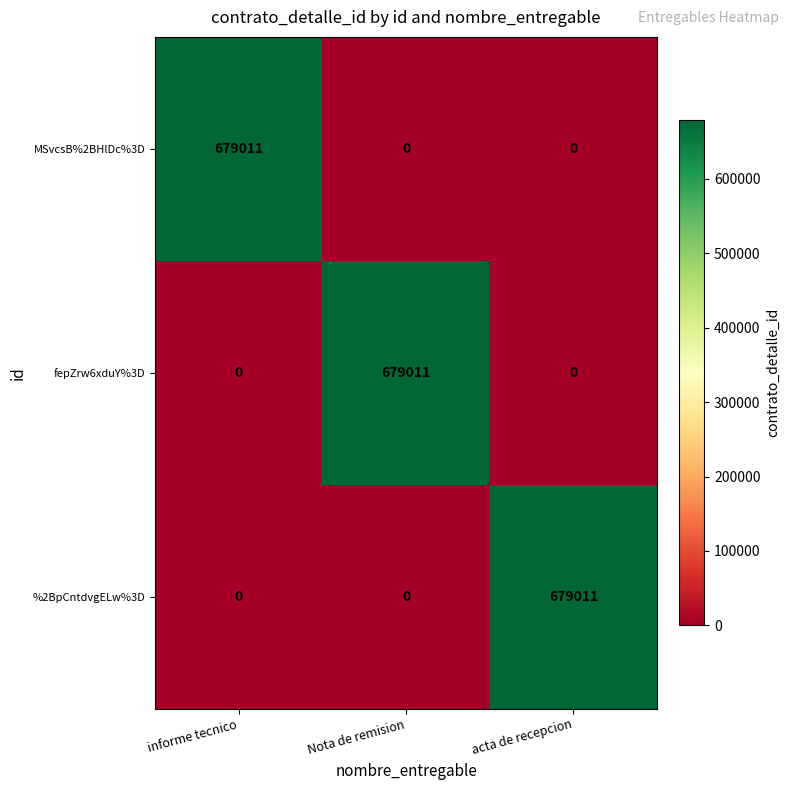

At how many categories does at least one series exceed 124111?

3